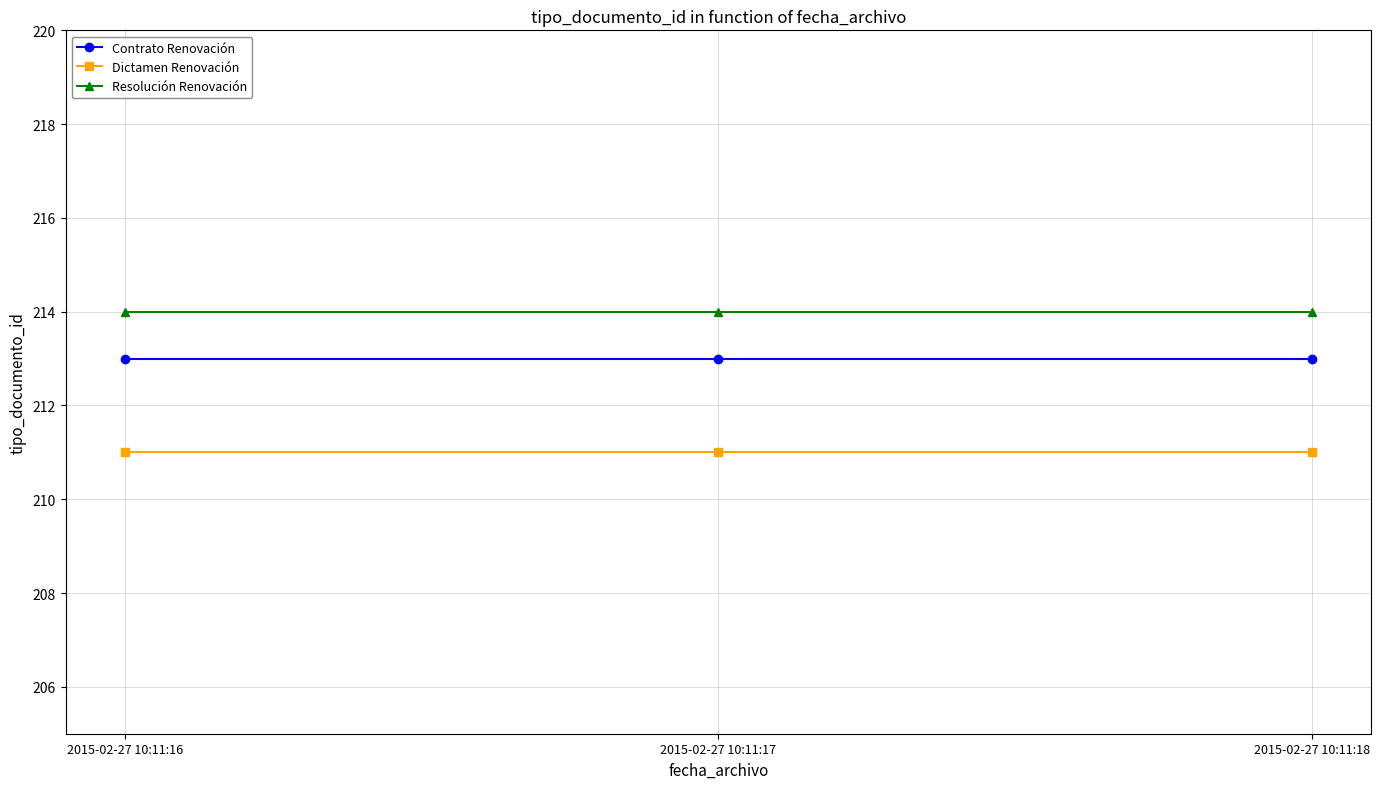

Is it true that Resolución Renovación equals 337 at 2015-02-27 10:11:18?

False